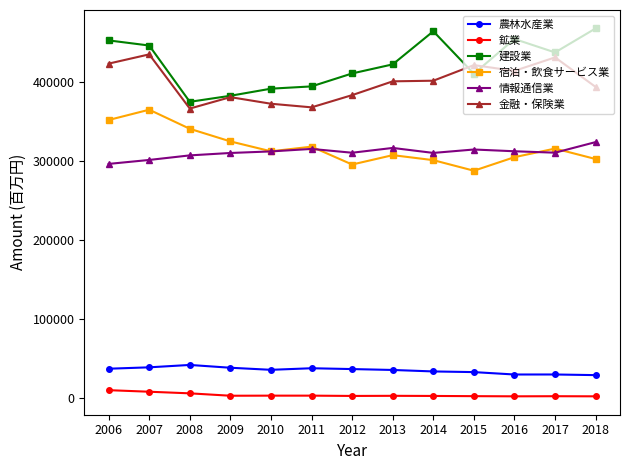

Where does the 建設業 series first go above 422692?

2006